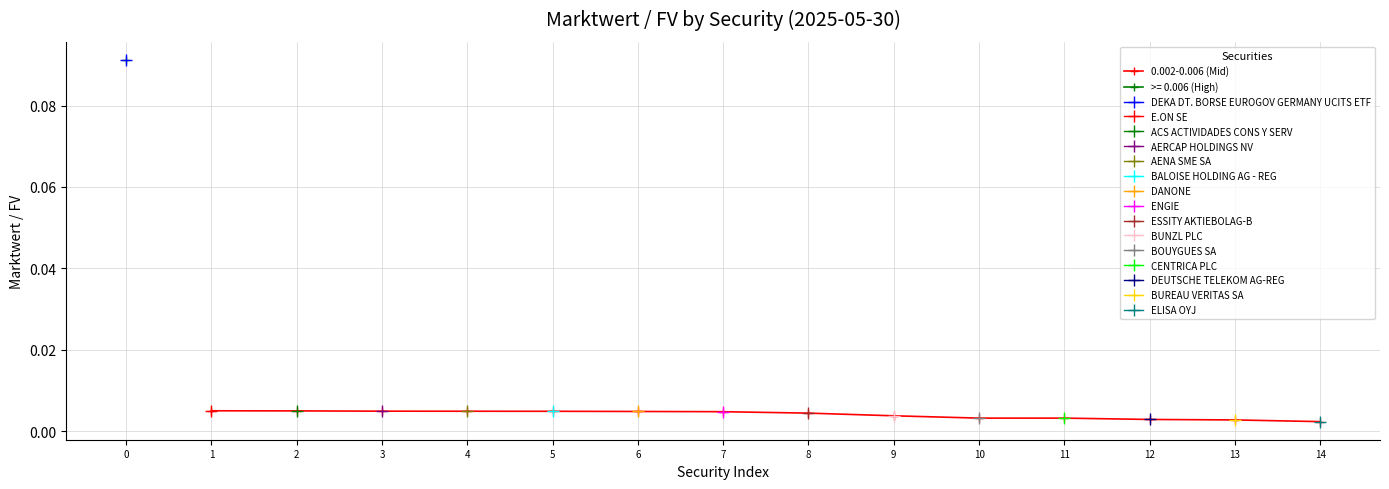

Is this an area chart (filled region under the line)?

No